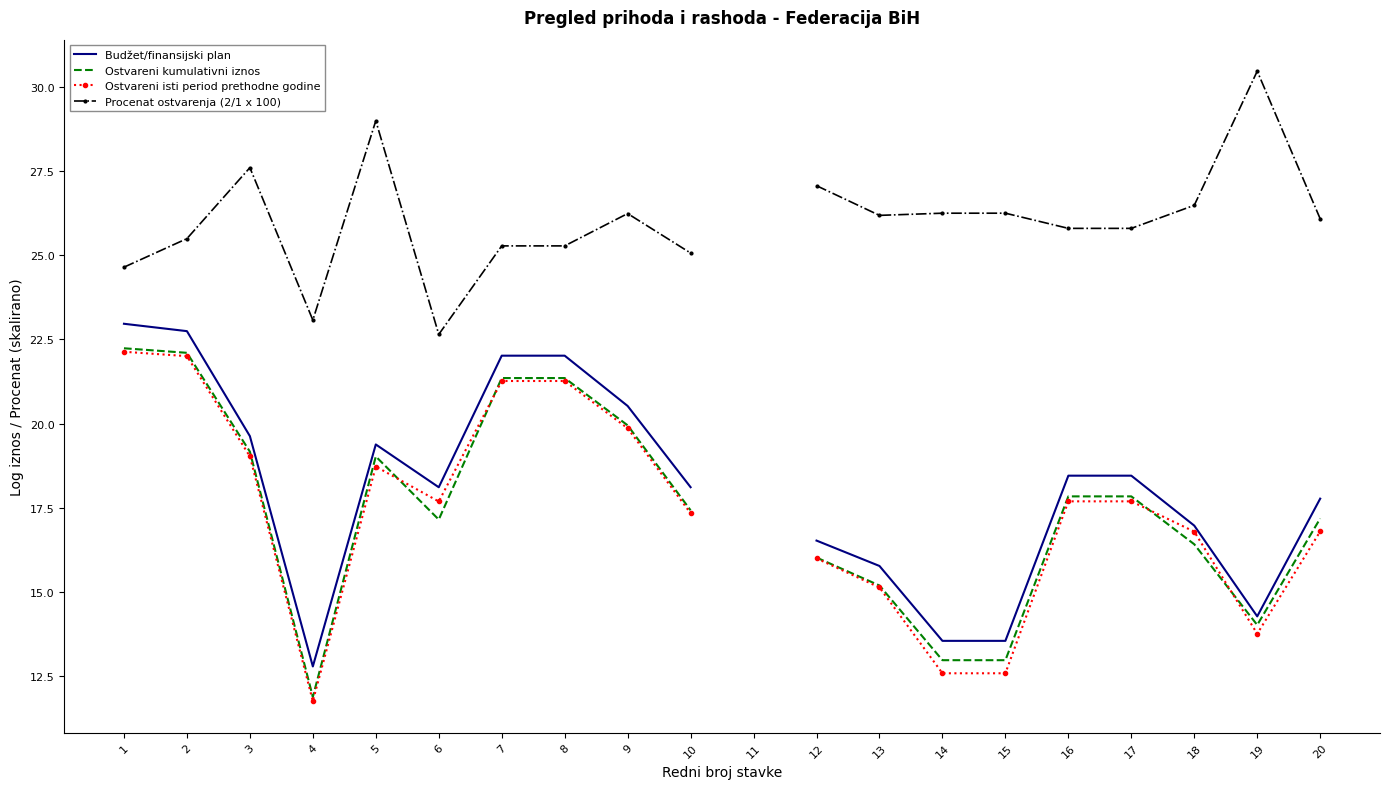

How many data points in Budžet/finansijski plan are above 18?

11